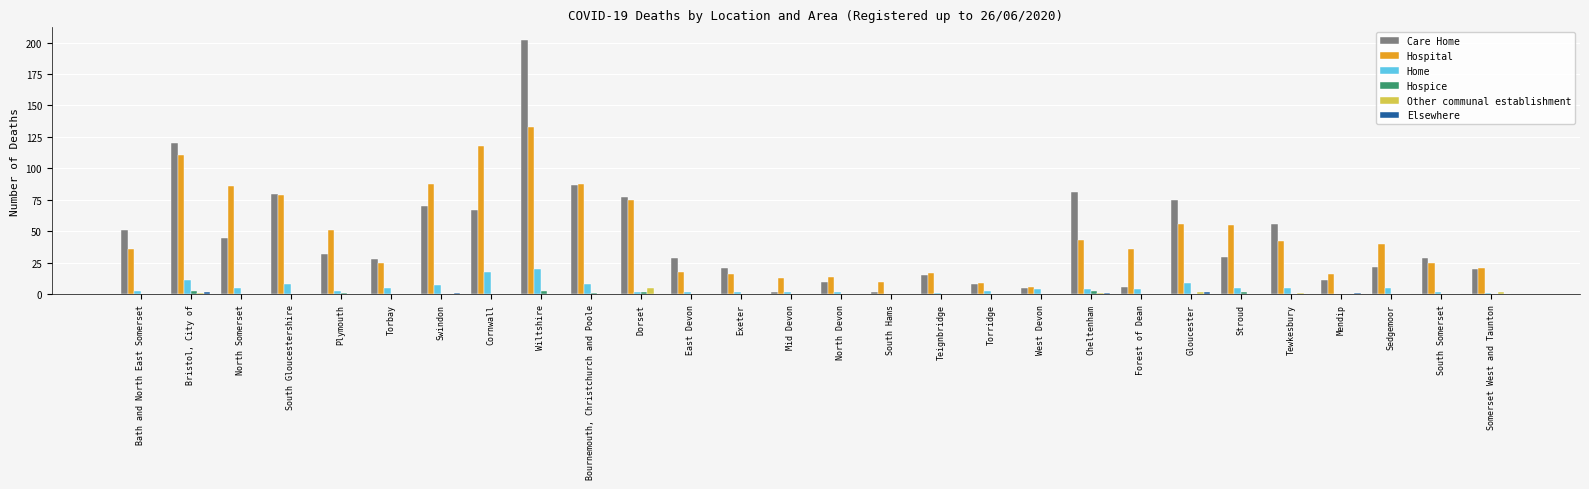

What is the greatest value displayed?

202